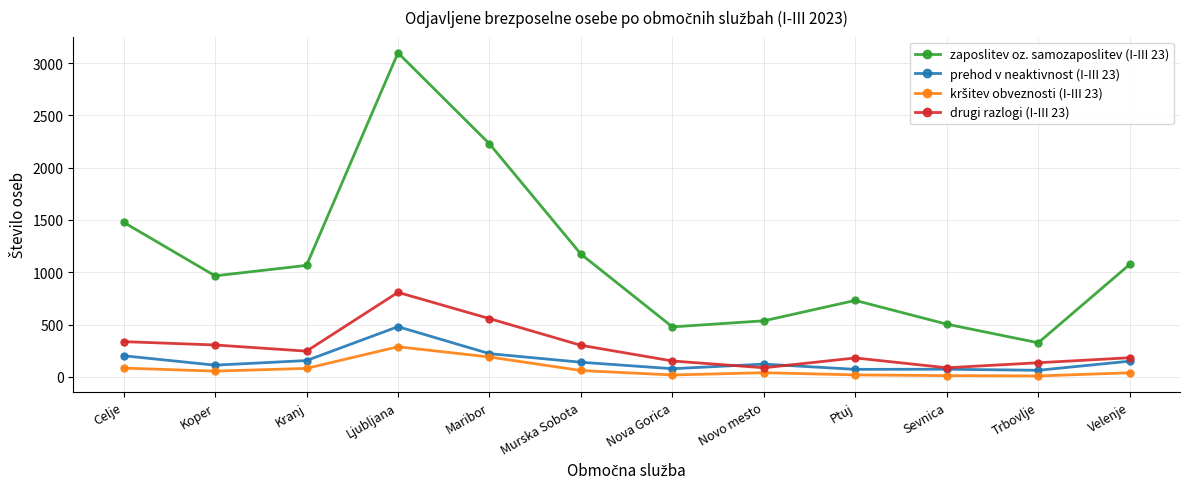

True or false: prehod v neaktivnost (I-III 23) and zaposlitev oz. samozaposlitev (I-III 23) cross at least once.

False